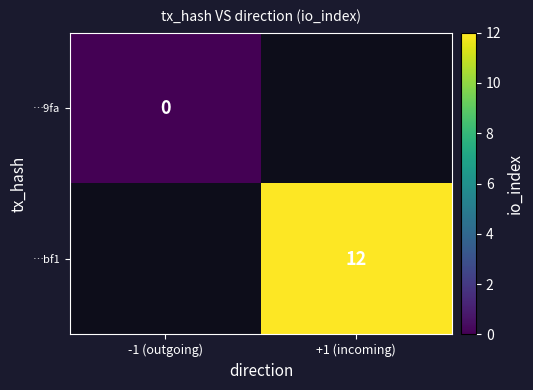

True or false: …bf1 has a value of 12 at +1 (incoming).

True